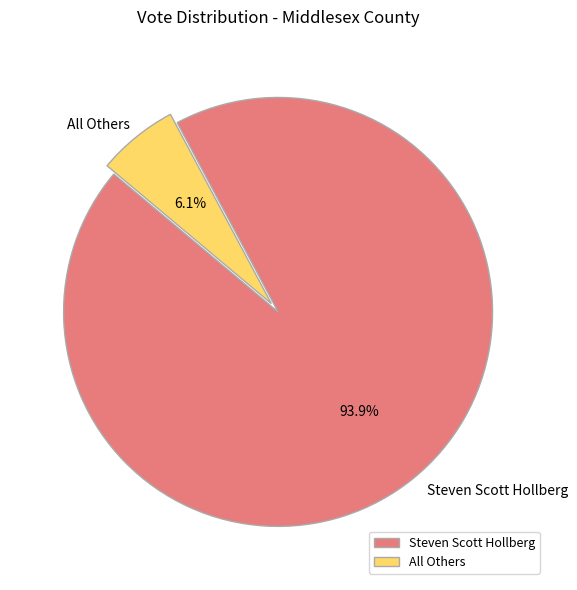

To the nearest percent, what is the difference between the largest and smallest slice percentages?

88%